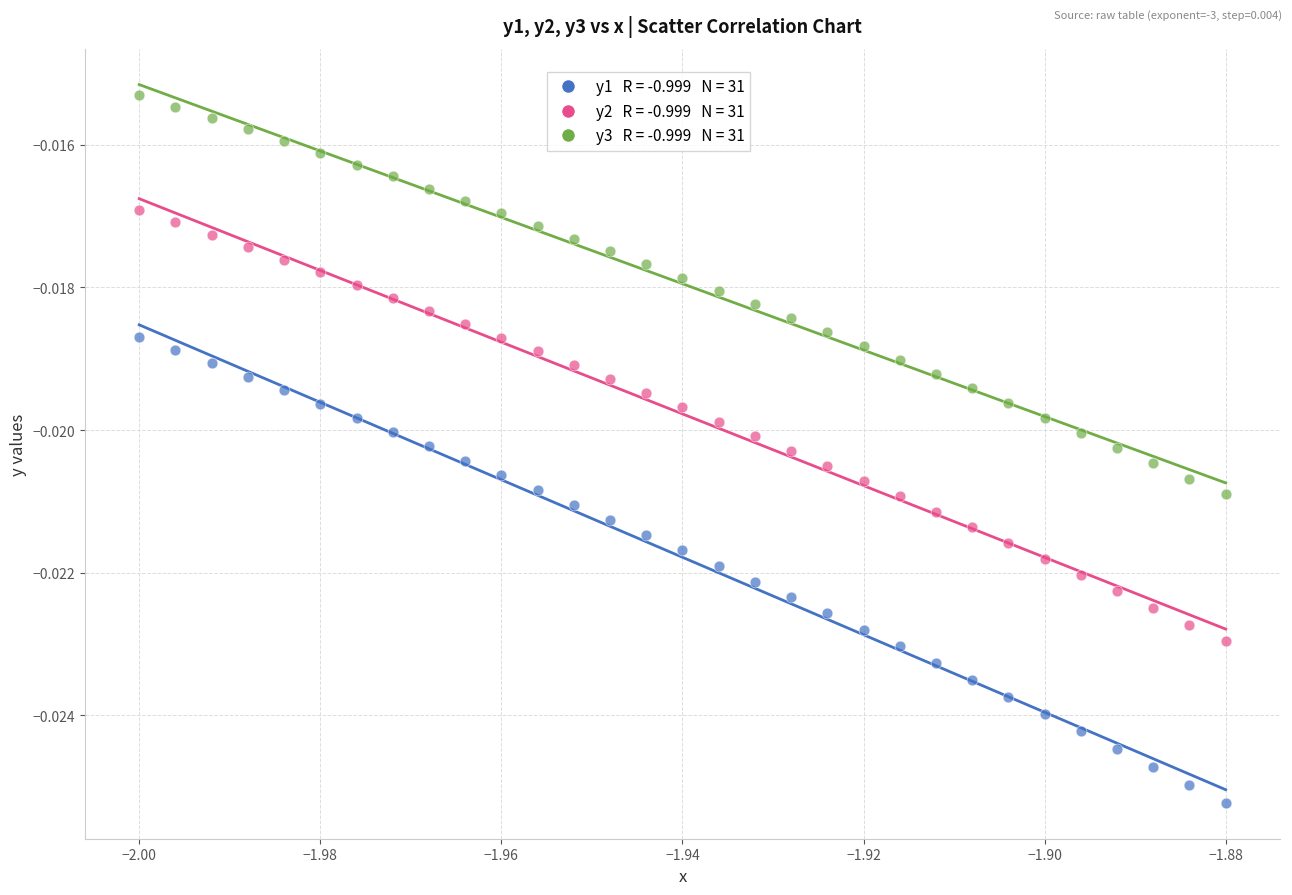

How many data points are displayed?

93